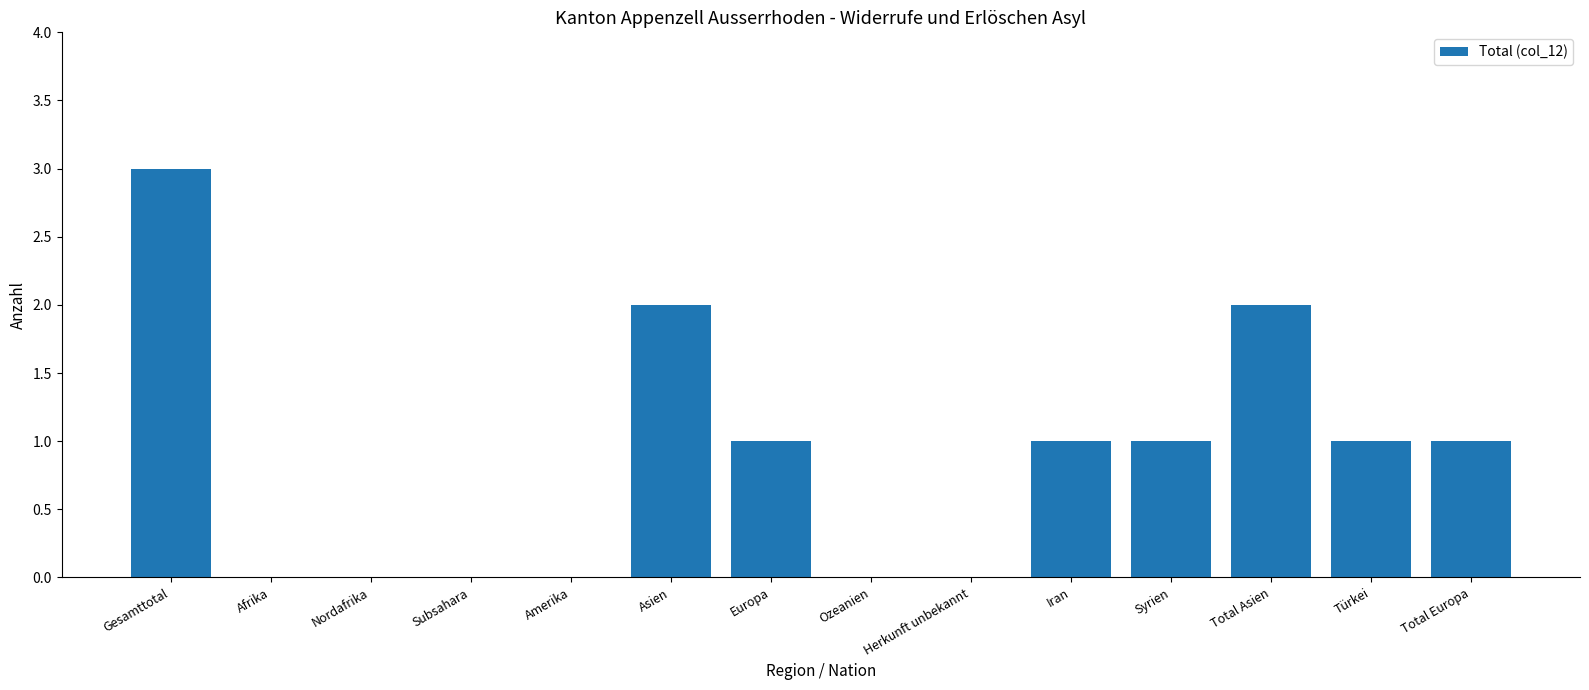

What is the sum of all values?

12